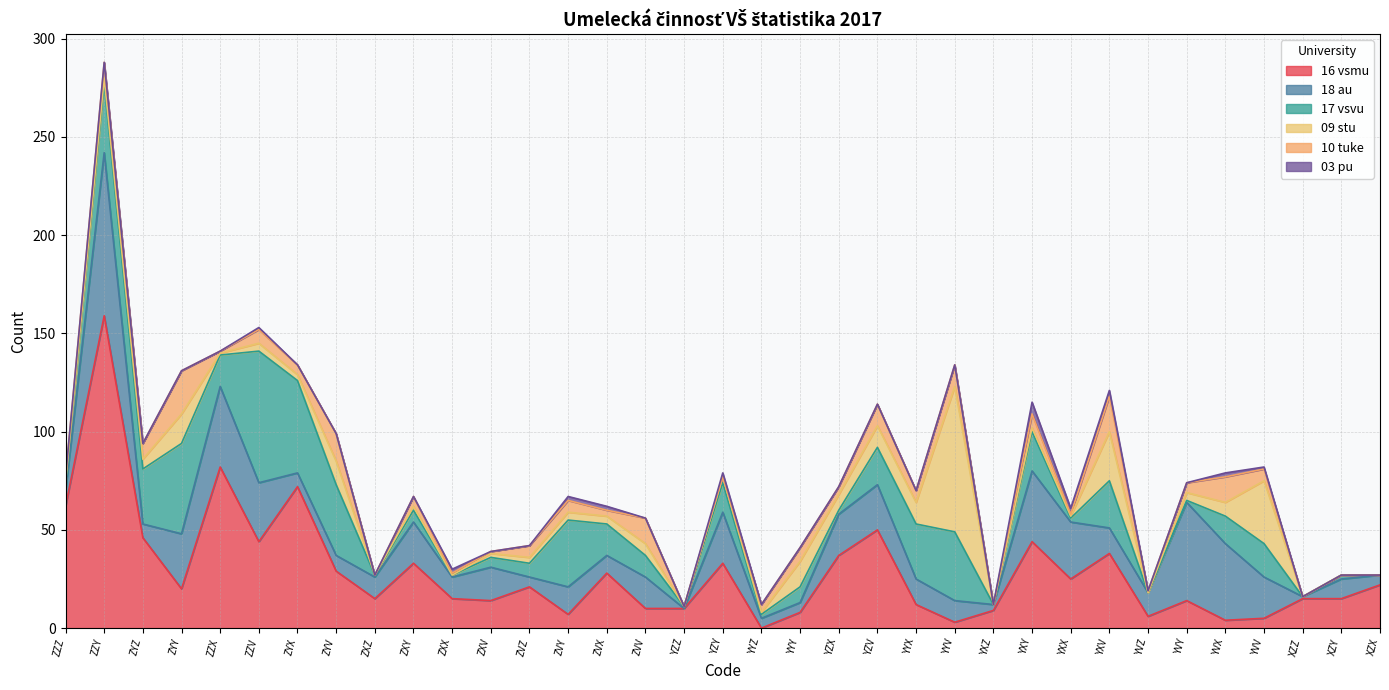

What is the value of the 17 vsvu point at the 5th from the left?

16